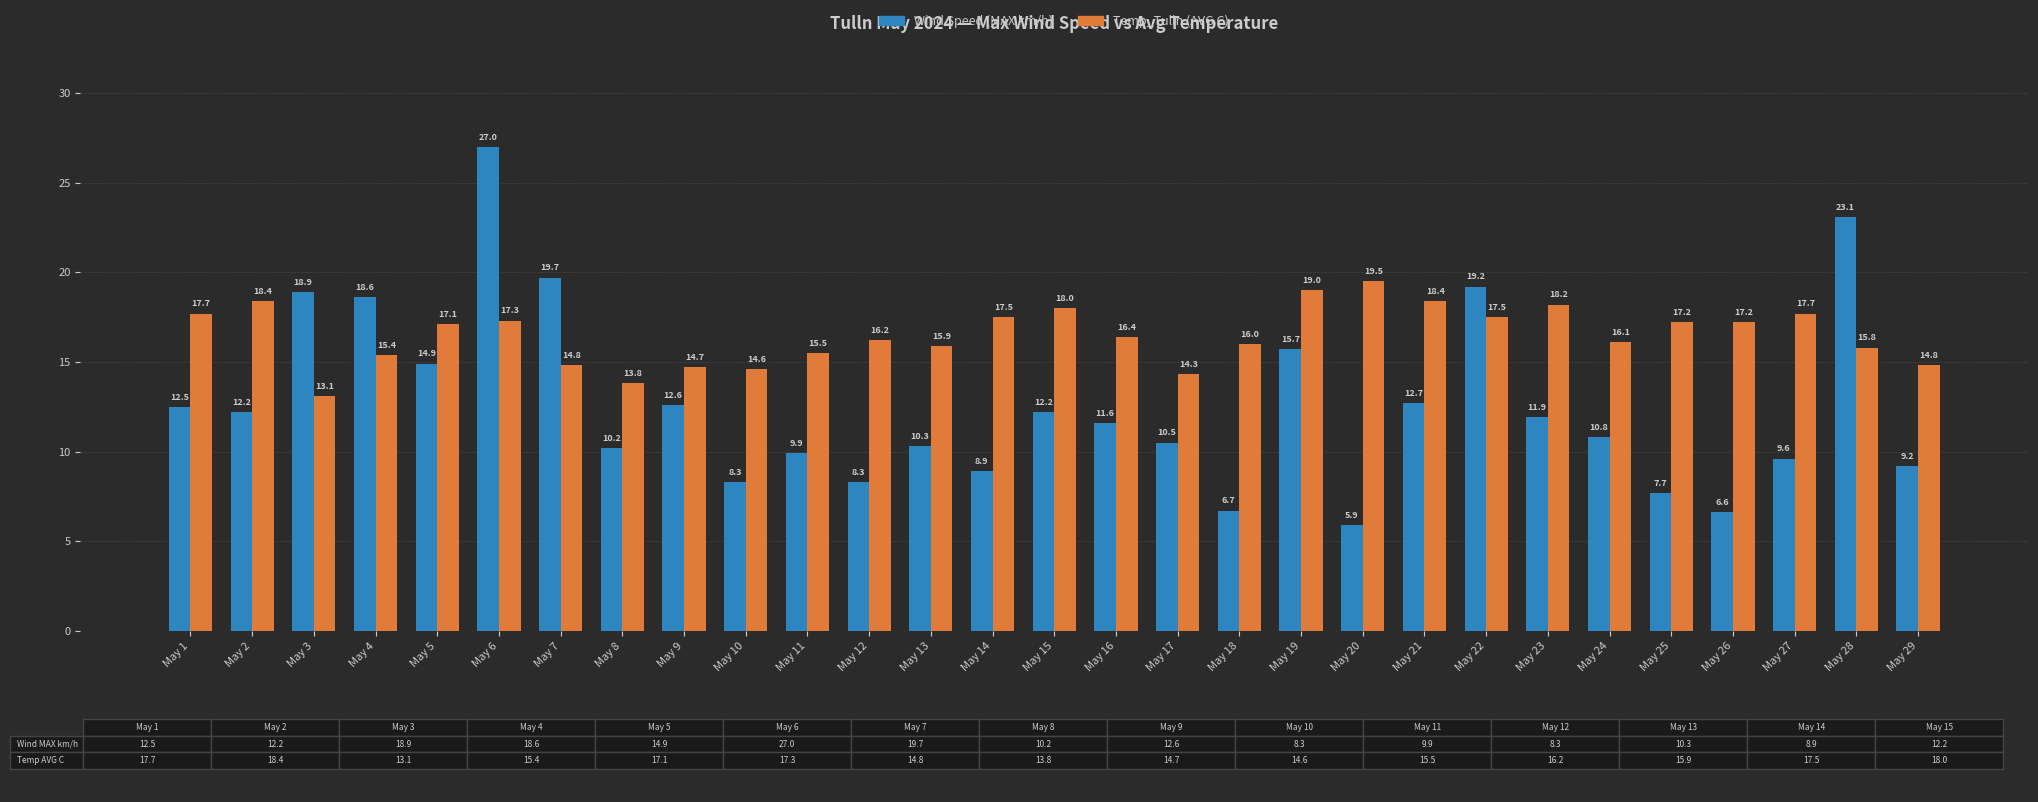

Rank the series by their average value, from highest to lowest.

Temp_Tulln (AVG C), Wind Speed (MAX km/h)